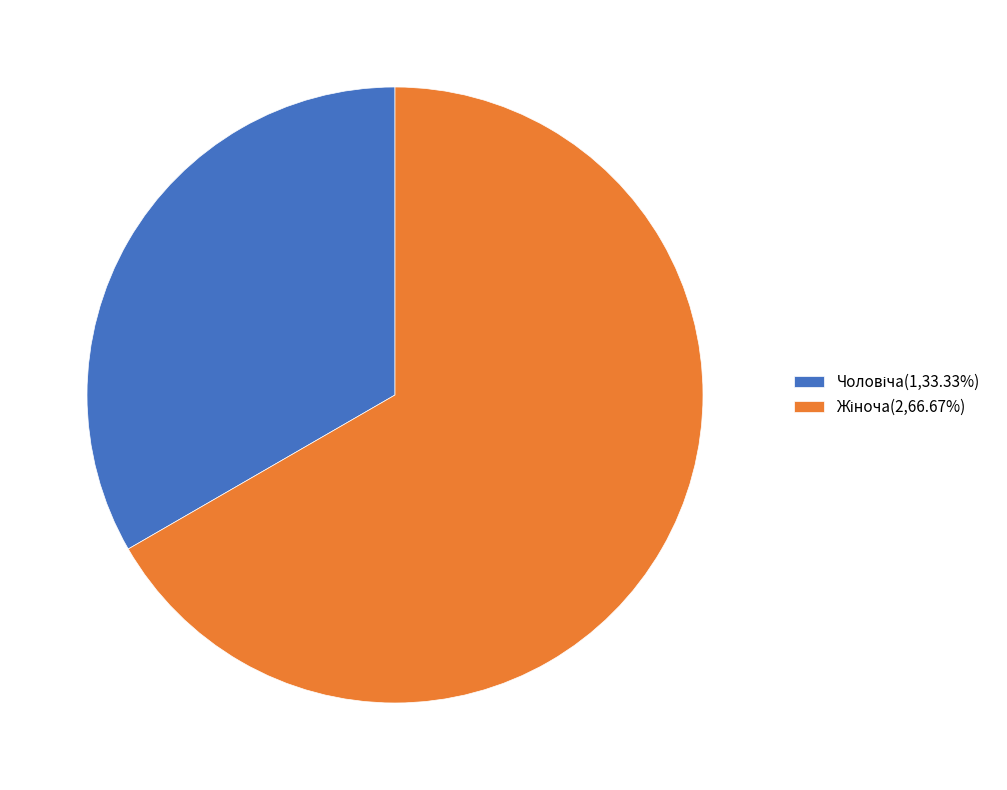

Is there a majority slice in this chart?

Yes